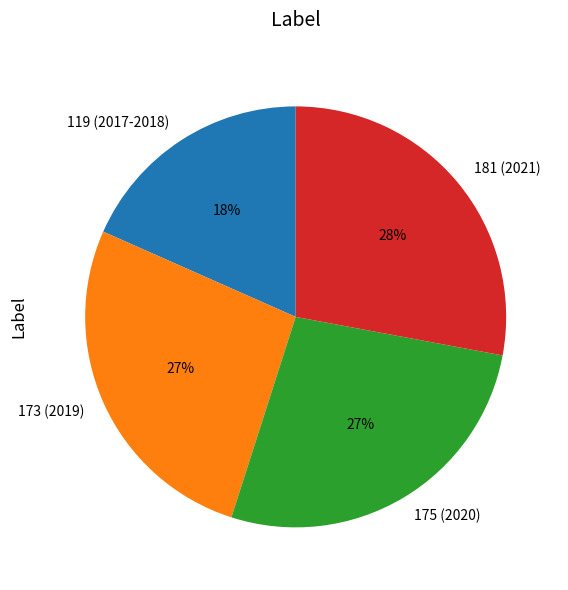

Do 181 (2021) and 119 (2017-2018) together represent more than half of the pie?

No